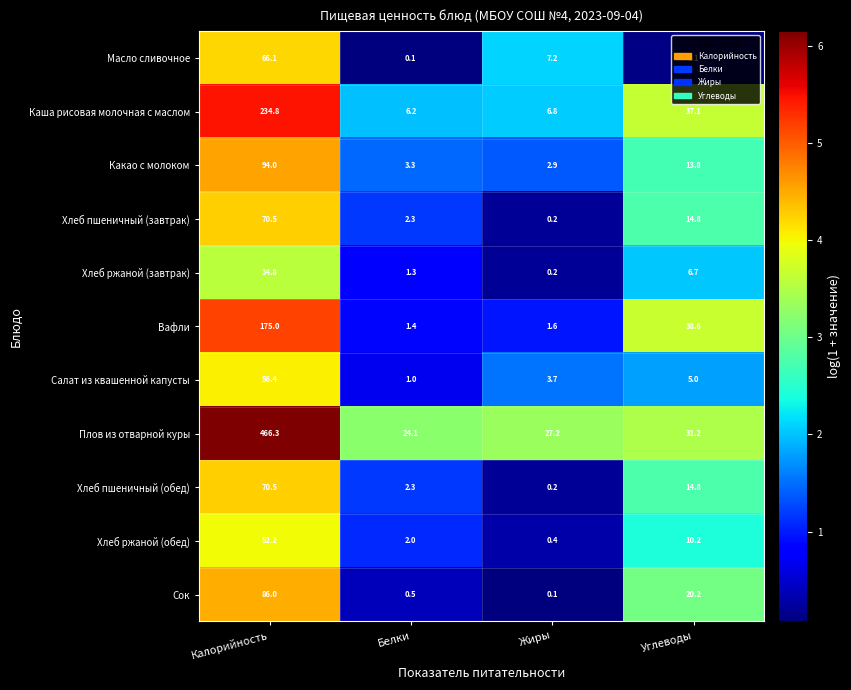

What is the minimum value shown in the chart?

0.1